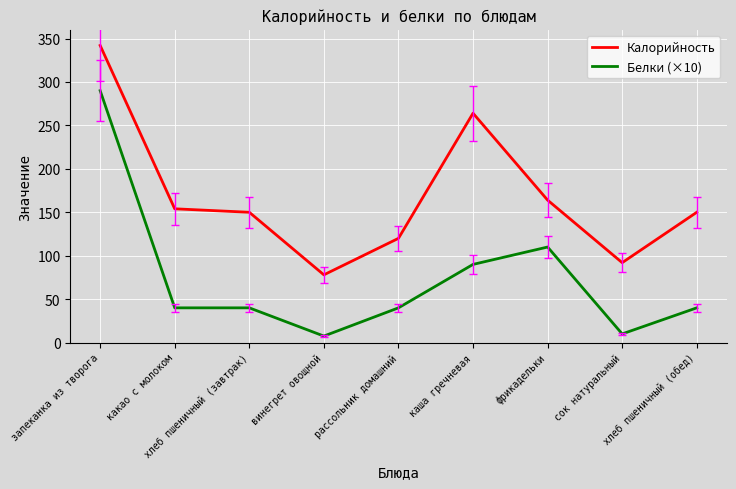

At сок натуральный, list the series in order from largest to smallest.

Калорийность, Белки (×10)